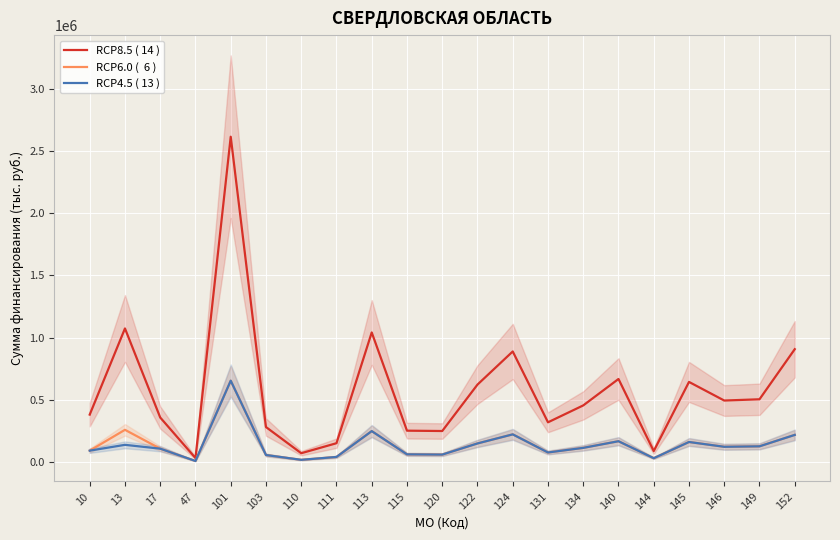

True or false: RCP8.5 ( 14 ) and RCP6.0 (  6 ) intersect in this chart.

False